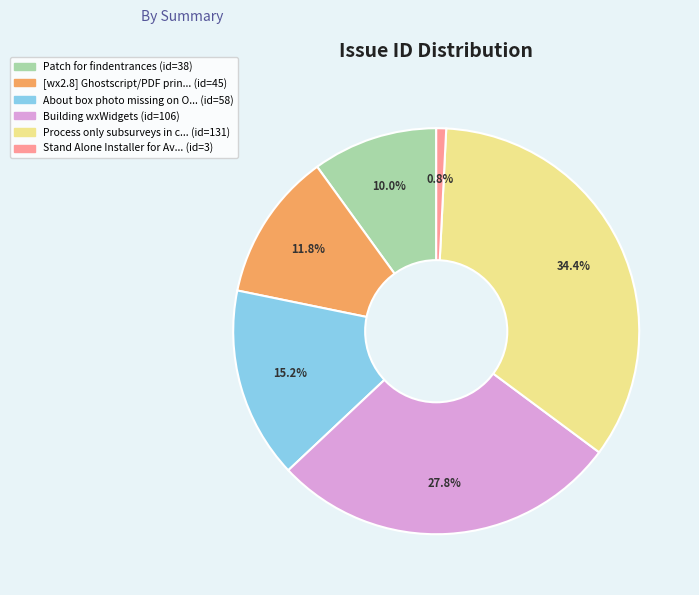

Is there a majority slice in this chart?

No